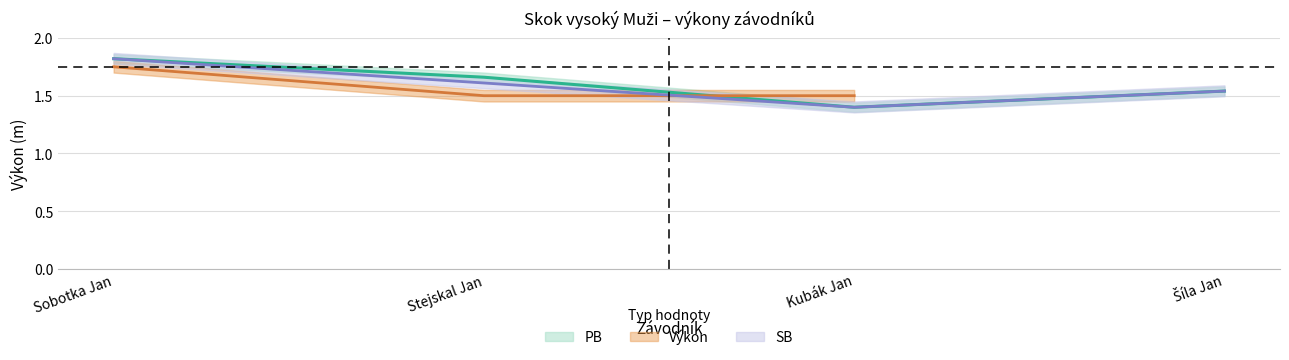

True or false: PB and SB cross at least once.

False